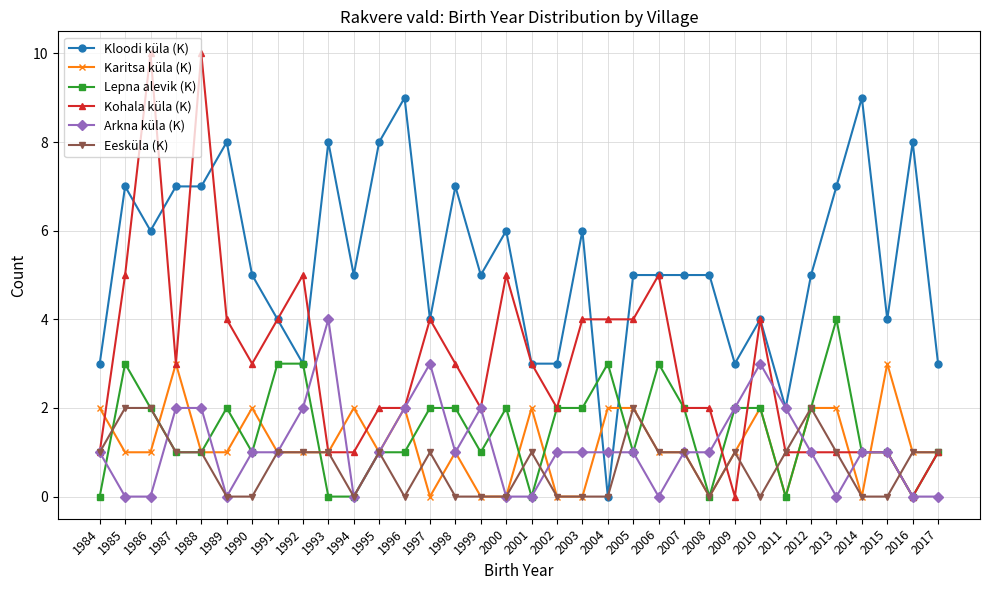

What is the greatest value displayed?

10